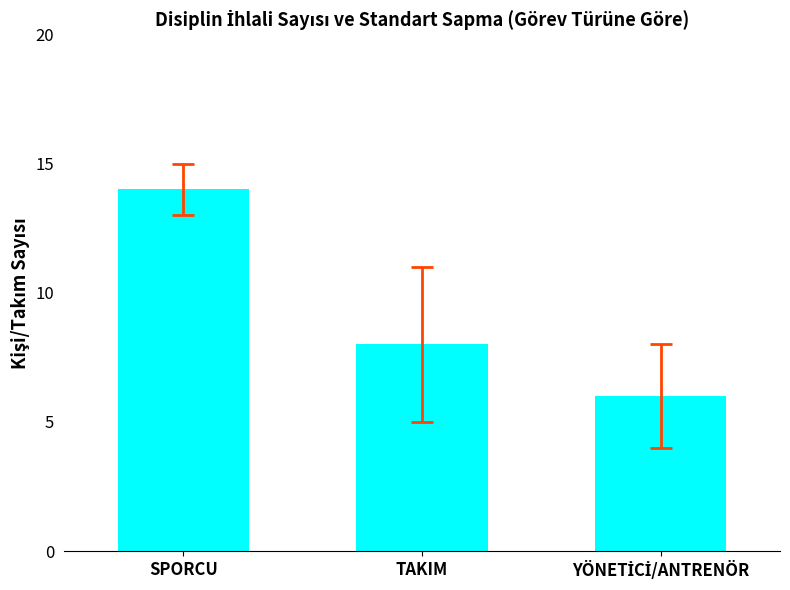

Reading left to right, what are all the values shown in this chart?

14	8	6